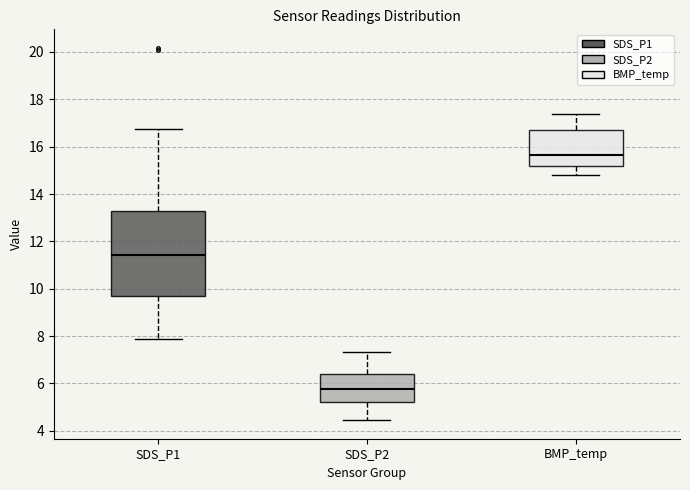

Reading left to right, read every box against the y-axis: the position of its median line, the range the box covers, and the ends of its whiskers. The values are not printed on the chart, so give them approximately, as read against the axis.

SDS_P1: median 11.4, box 9.6 to 13.2, whiskers 7.8 to 16.8
SDS_P2: median 5.8, box 5.2 to 6.4, whiskers 4.4 to 7.4
BMP_temp: median 15.6, box 15.2 to 16.8, whiskers 14.8 to 17.4